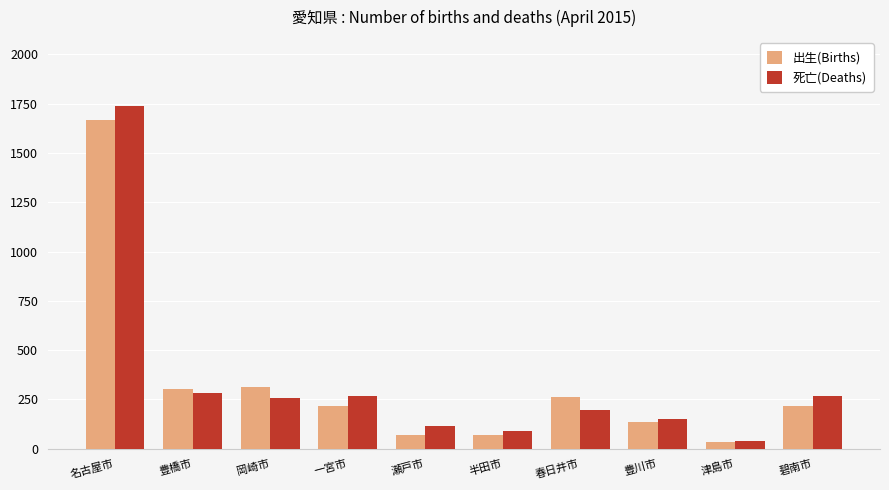

What are all the series names shown in the legend?

出生(Births), 死亡(Deaths)